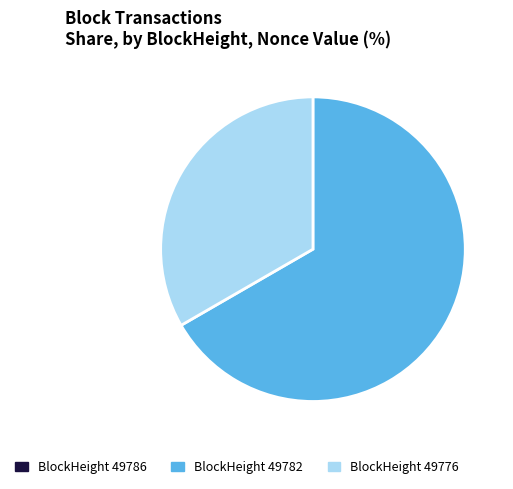

Does any single category account for the majority?

Yes